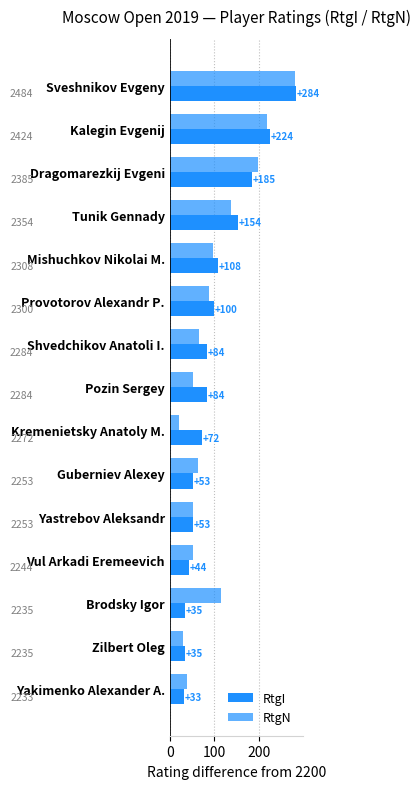

How many values in the RtgN series are below 65?

7